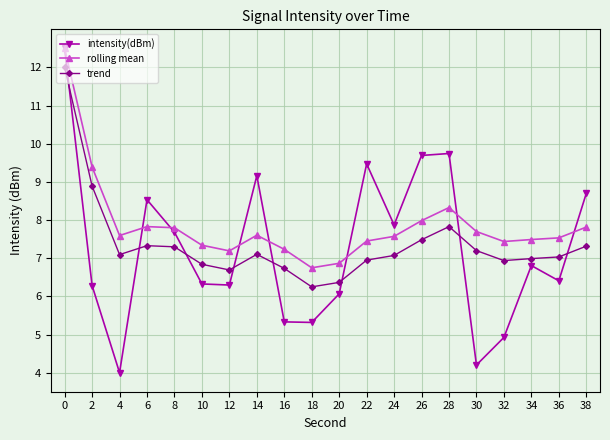

Where is the first local maximum for intensity(dBm)?

6